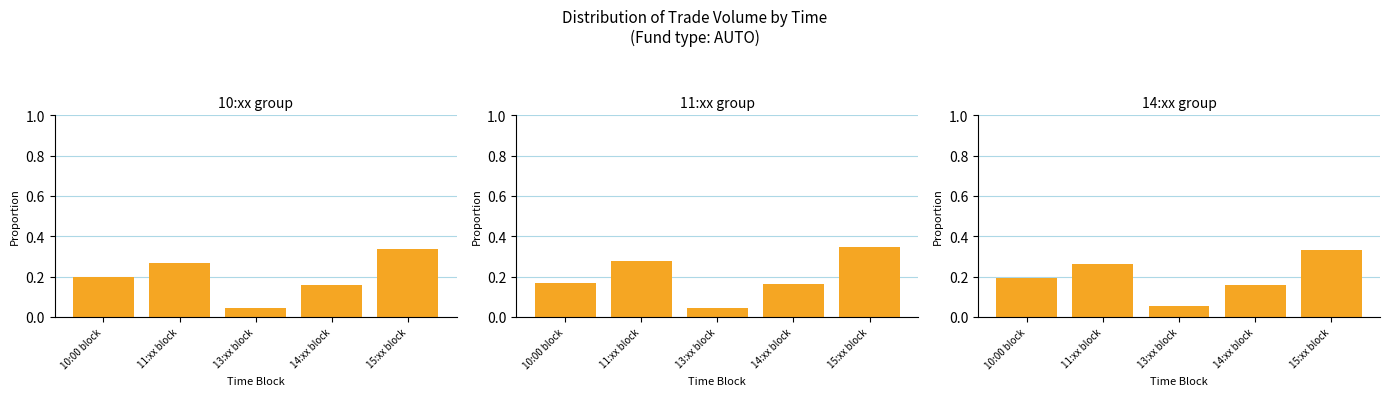

At 15:xx block, list the series in order from smallest to largest.

14:xx group, 10:xx group, 11:xx group